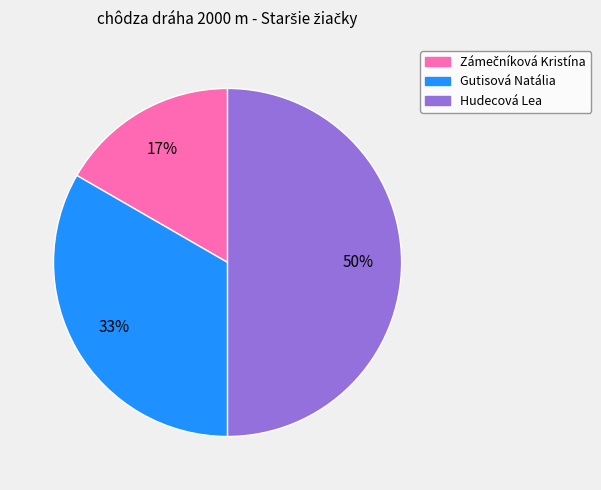

Which slice is the largest?

Hudecová Lea